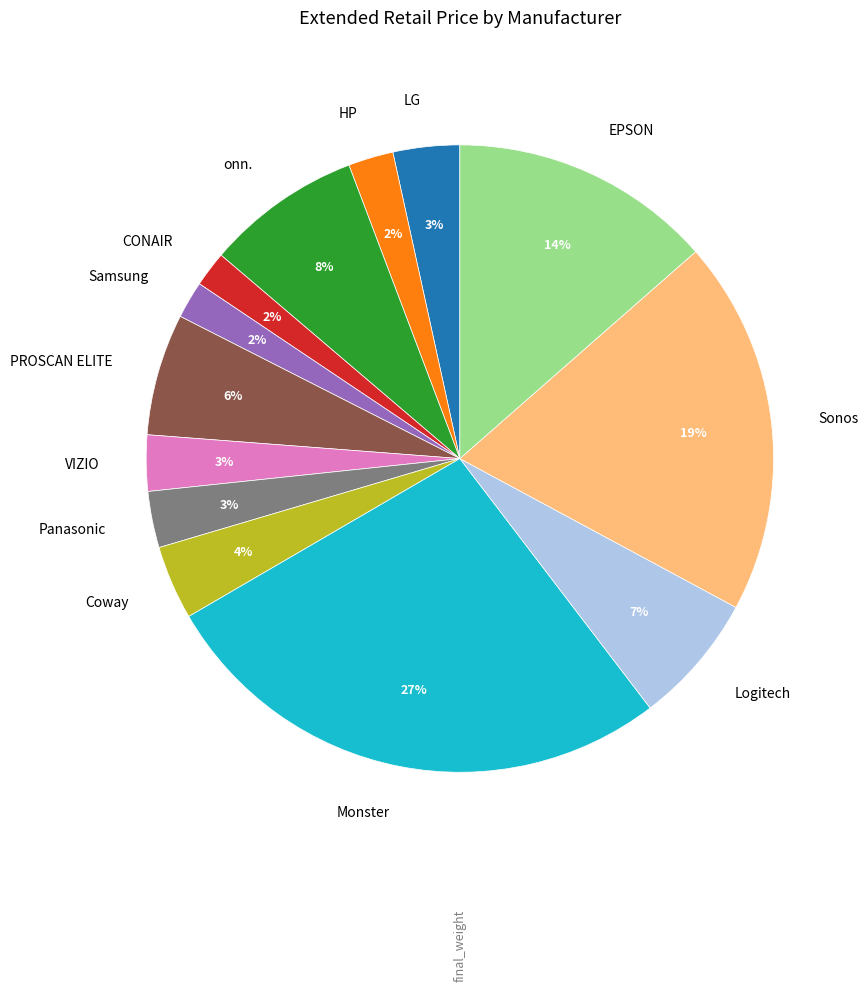

To the nearest percent, what is the difference between the largest and smallest slice percentages?

25%